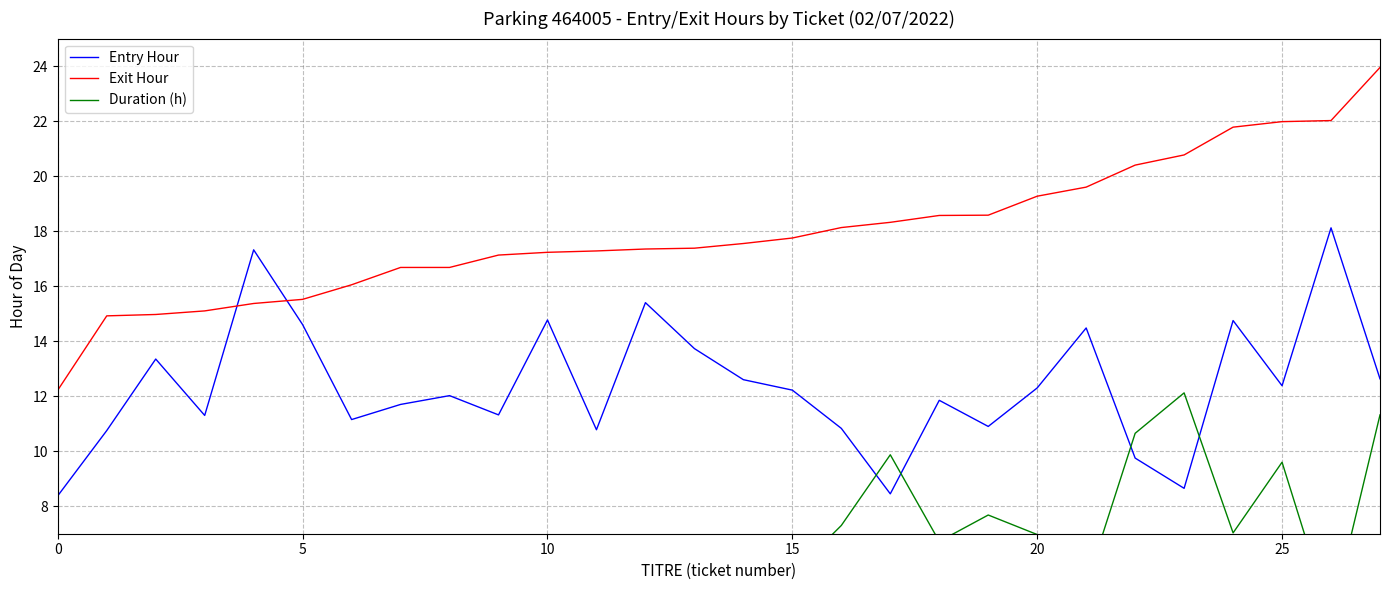

Which has a higher value, 22 or 12?

12